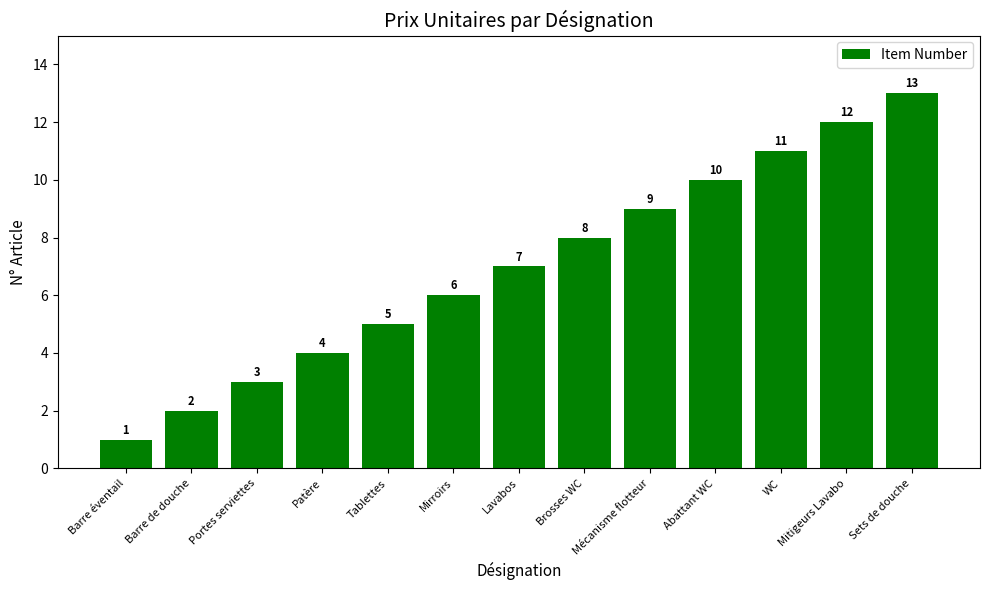

What is the minimum value shown in the chart?

1